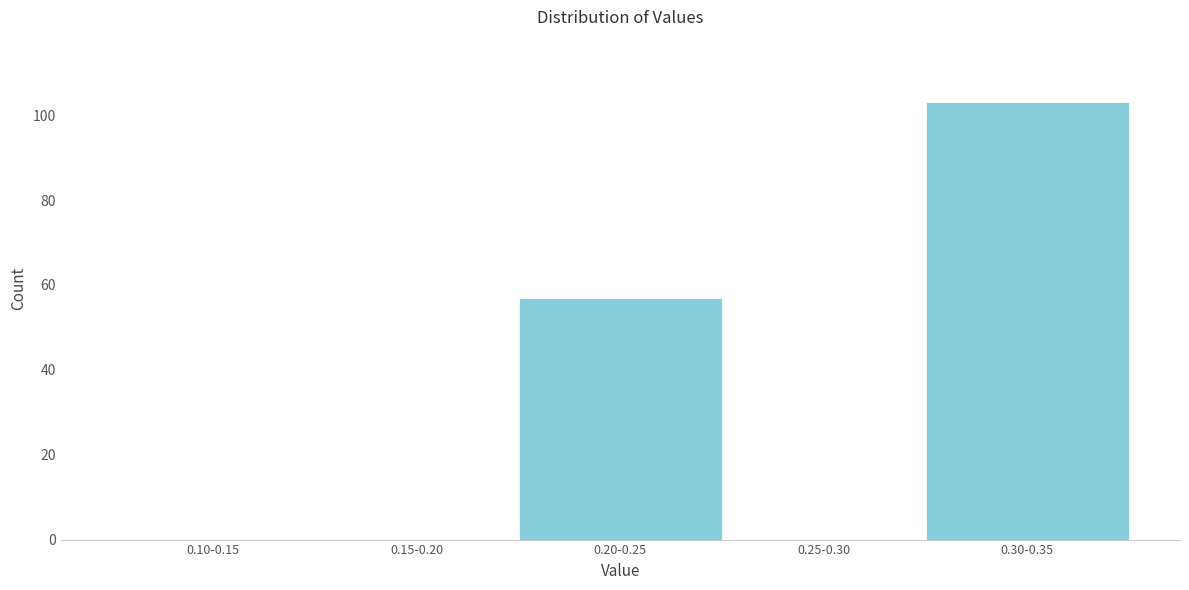

Reading right to left, what are all the values shown in this chart?

0.30-0.35=103	0.25-0.30=0	0.20-0.25=57	0.15-0.20=0	0.10-0.15=0